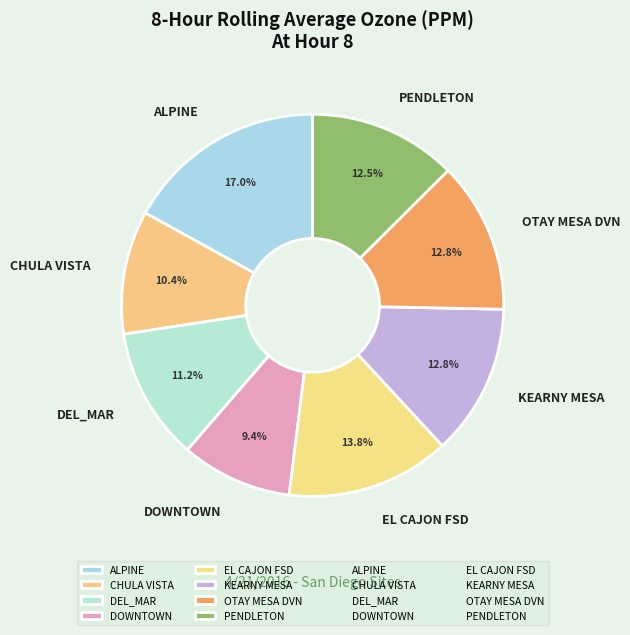

How many slices are in this pie chart?

8